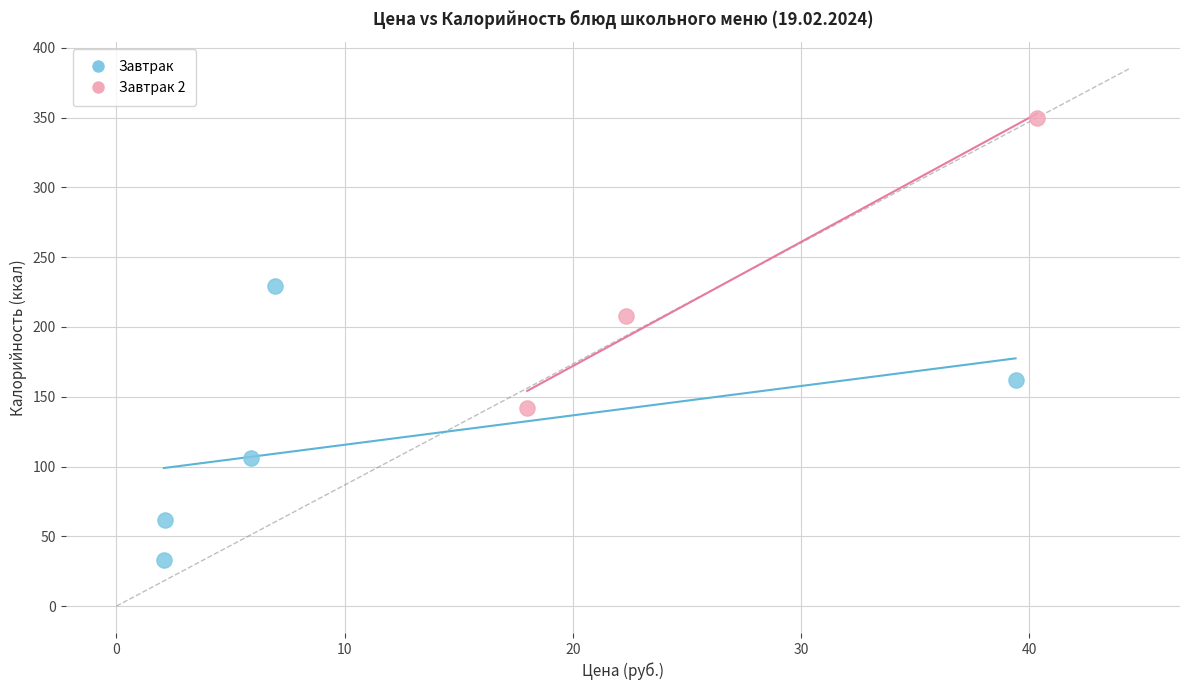

Which series has the largest Y range (max minus min)?

Завтрак 2